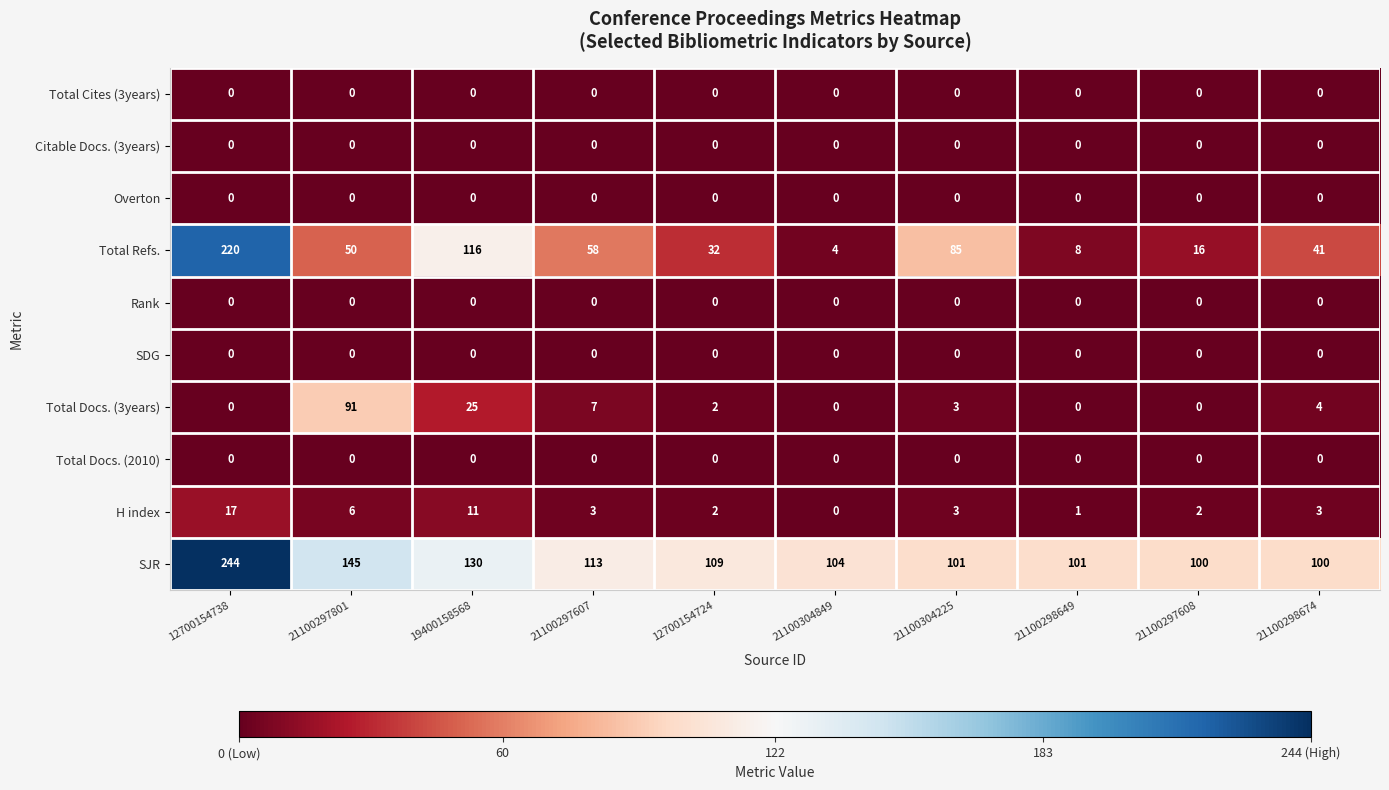

At how many categories does at least one series exceed 37?

10